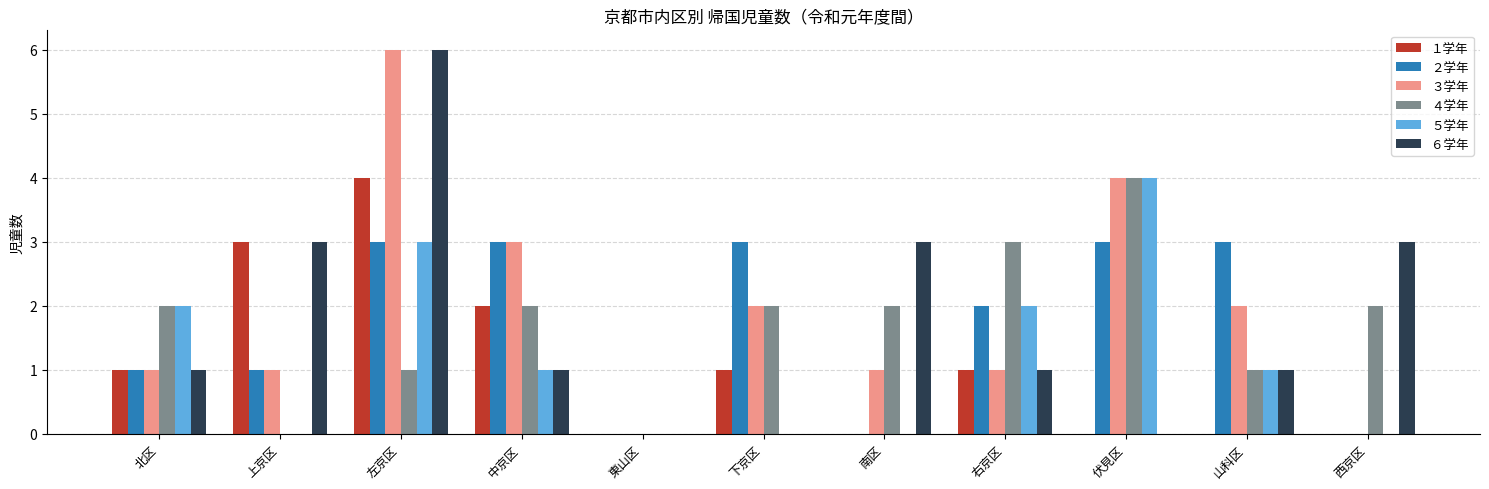

The １学年 series shows 4 at 左京区. True or false?

True